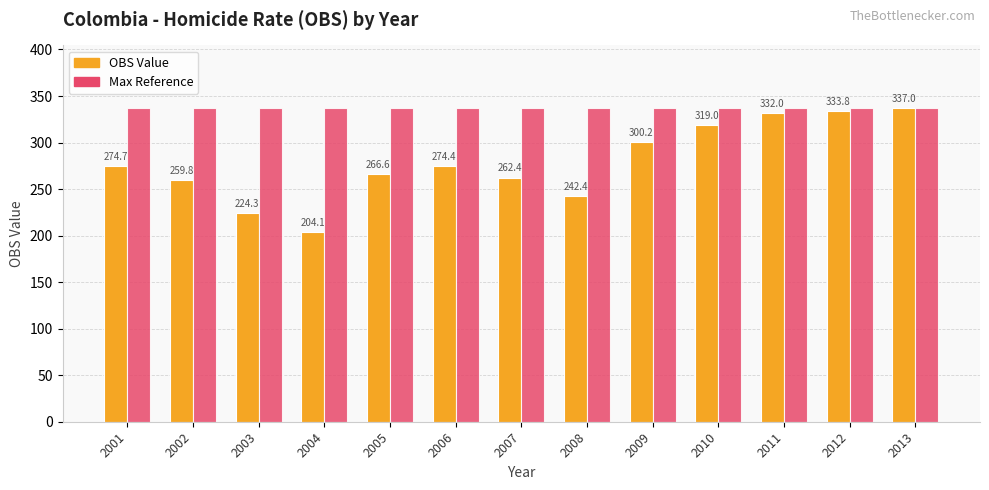

Reading right to left, transcribe all the data shown in this chart.

OBS Value: 337.0	333.8	332.0	319.0	300.2	242.4	262.4	274.4	266.6	204.1	224.3	259.8	274.7
Max Reference: 337.0	337.0	337.0	337.0	337.0	337.0	337.0	337.0	337.0	337.0	337.0	337.0	337.0